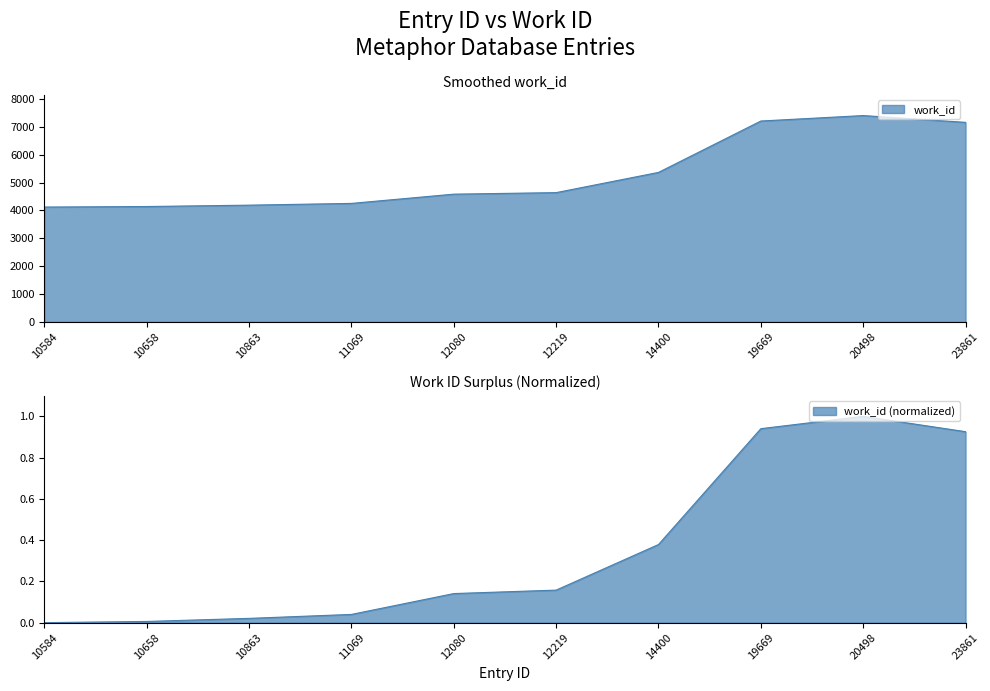

What is the average value?

5308